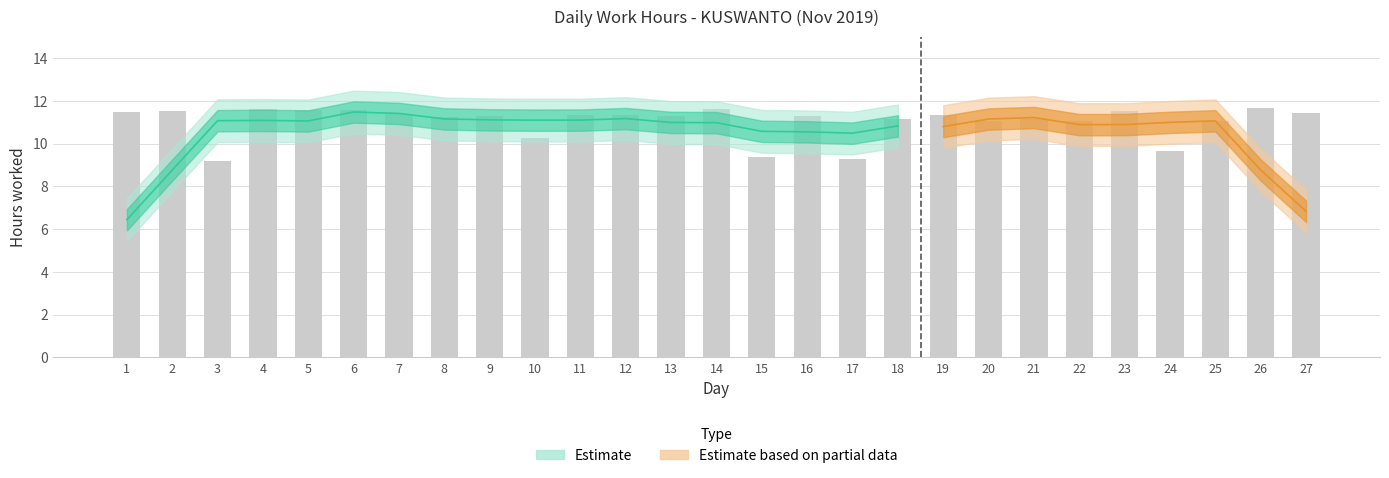

Does the chart contain any negative values?

No